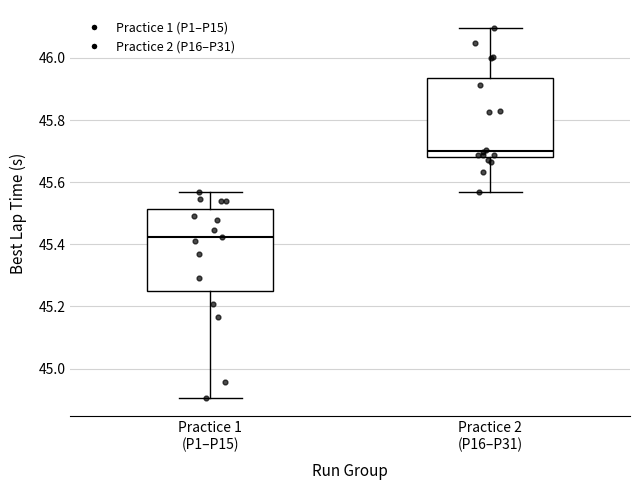

Which box's median line is the highest?

Practice 2 (P16–P31)